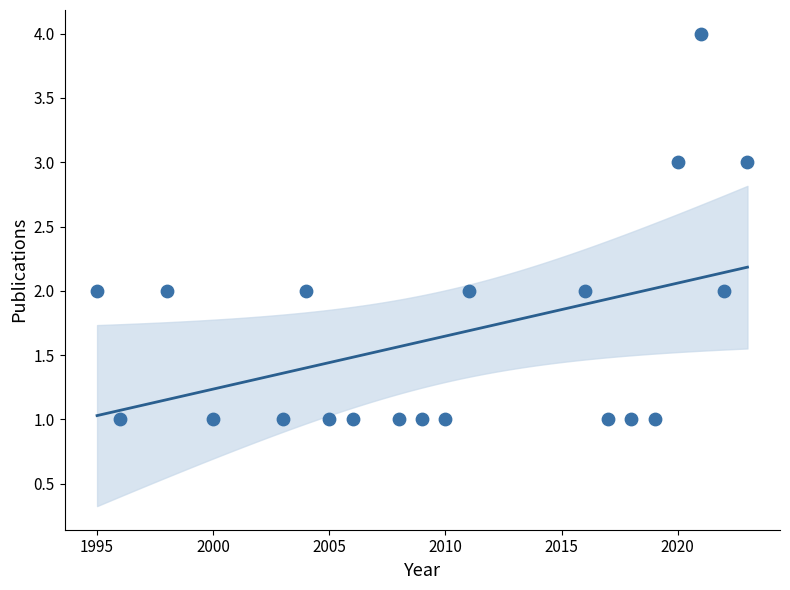

What is the range of Y values (max minus min)?

3